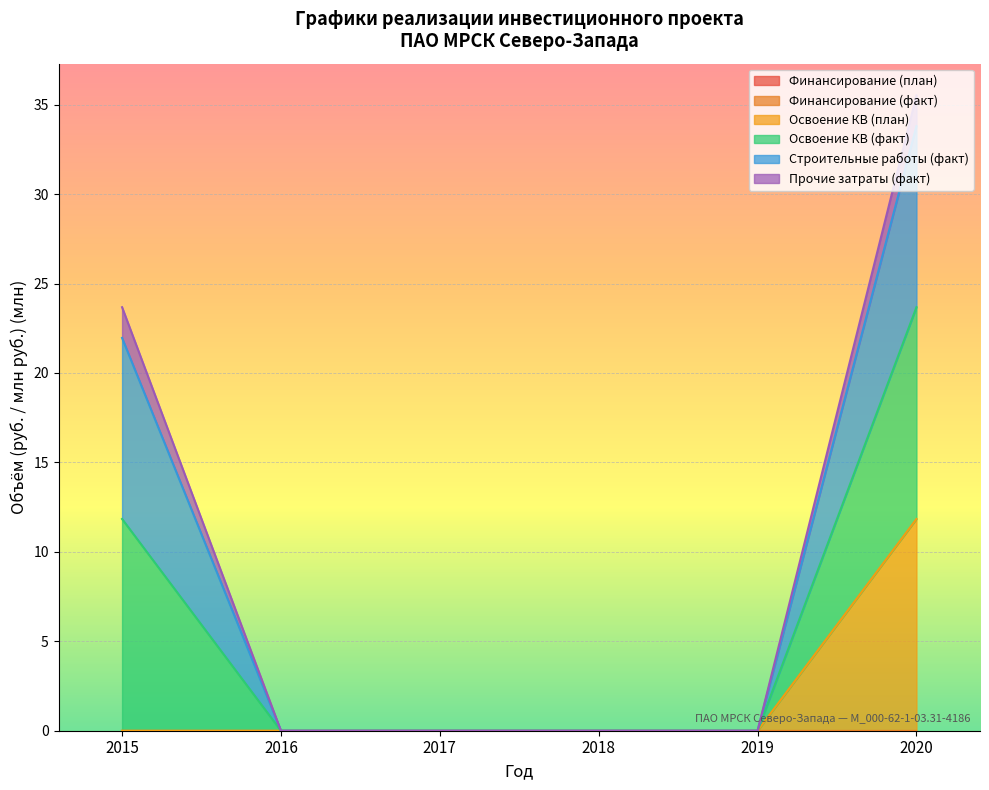

True or false: Финансирование (факт) has a value of 0.0 at 2020.

True